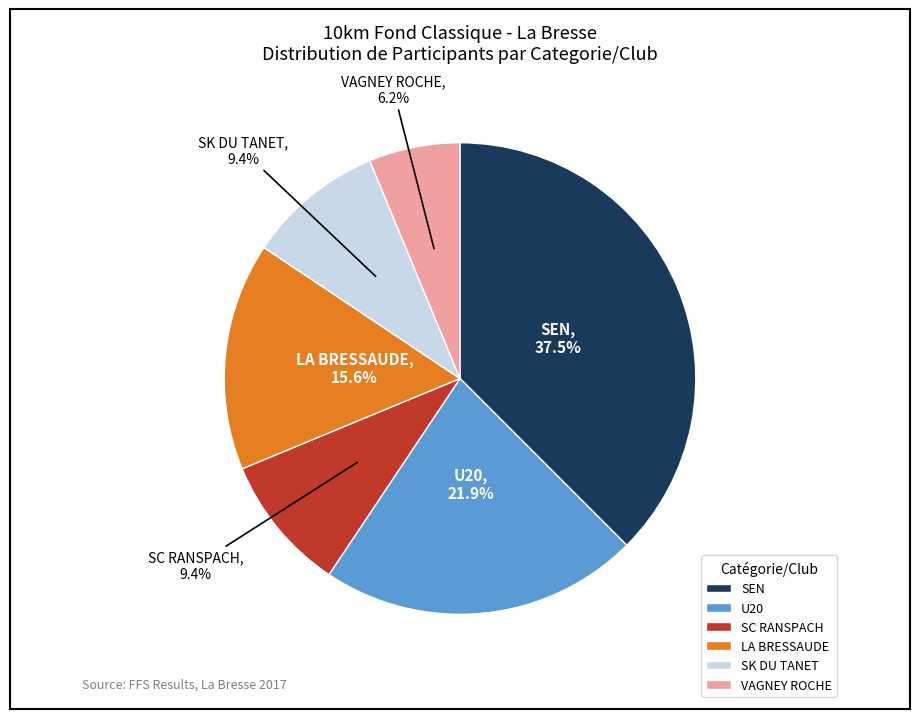

How many segments does this pie chart have?

6